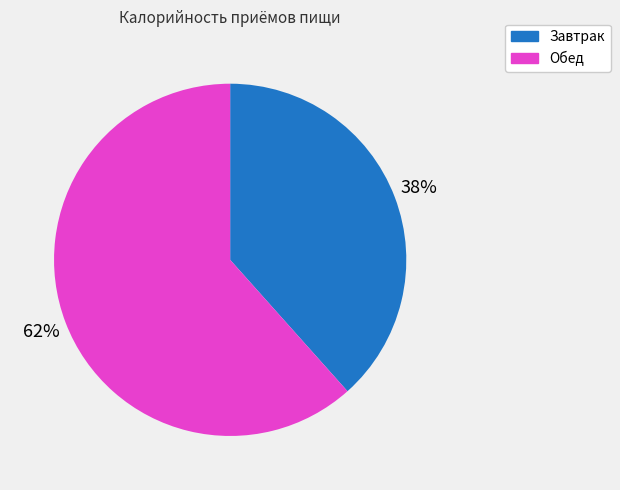

Approximately how many times larger is the value at Завтрак compared to Обед?

0.6